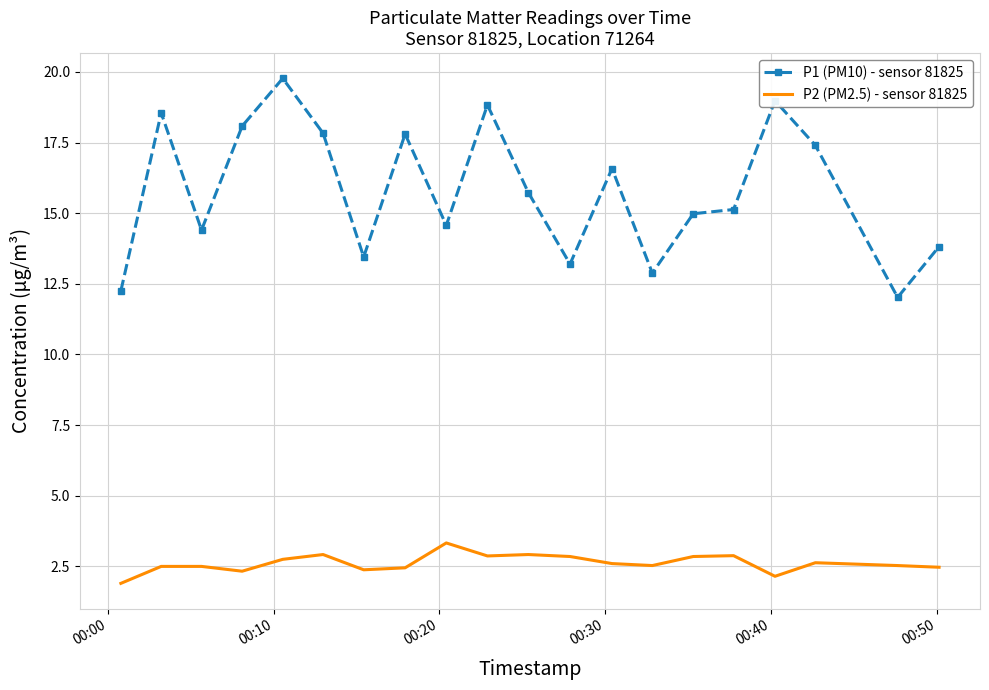

Which series has the largest total across all categories?

P1 (PM10) - sensor 81825